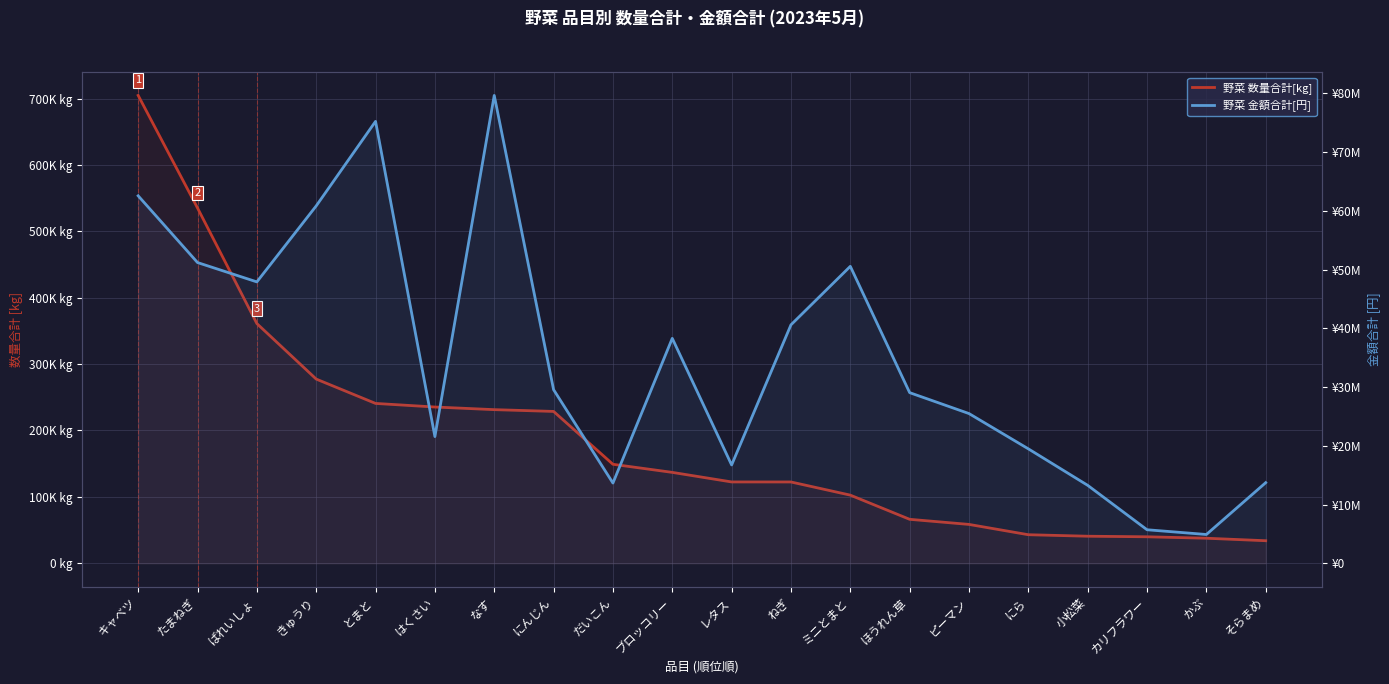

How many data points in 野菜 数量合計[kg] are above 136927?

9